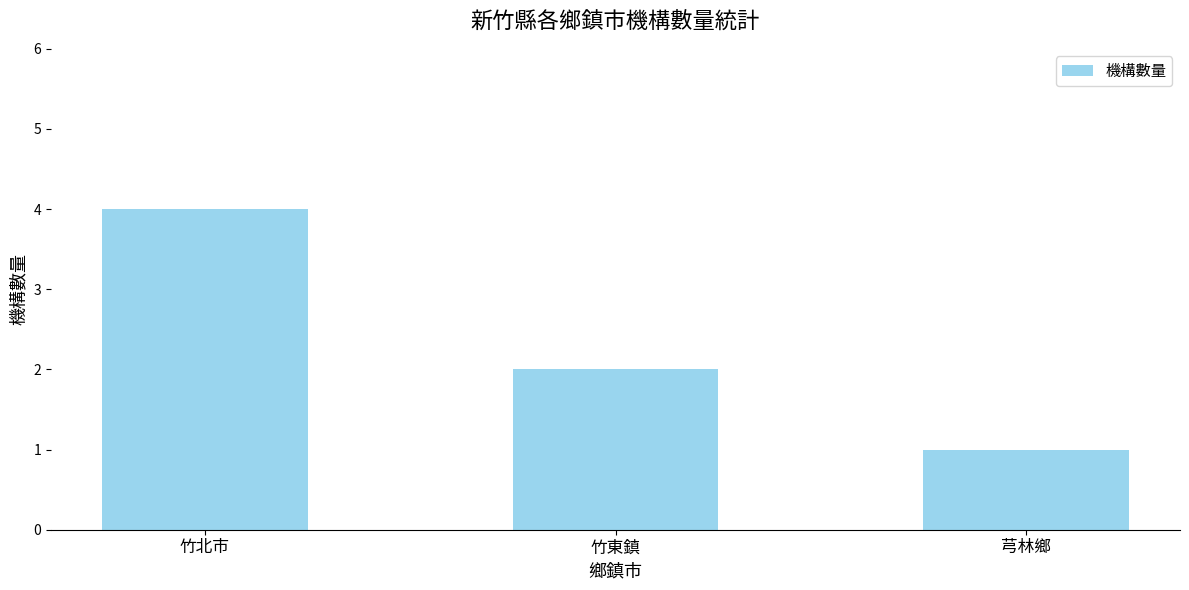

Approximately how many times larger is the value at 芎林鄉 compared to 竹東鎮?

0.5